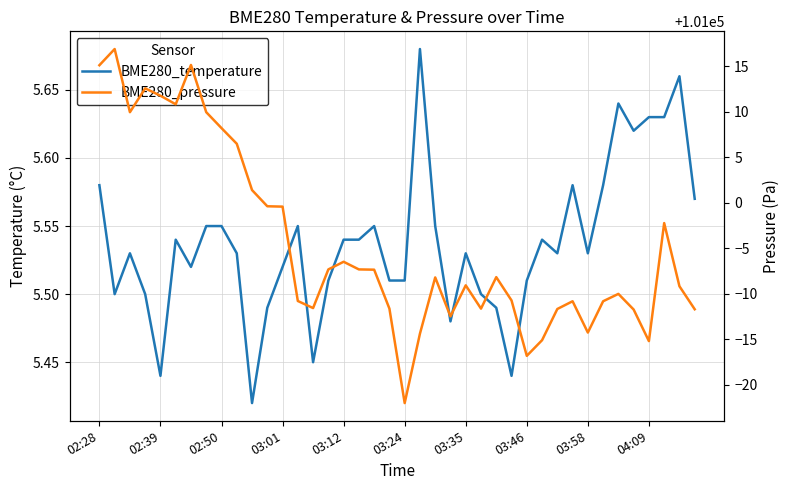

How many distinct data groups are displayed?

2